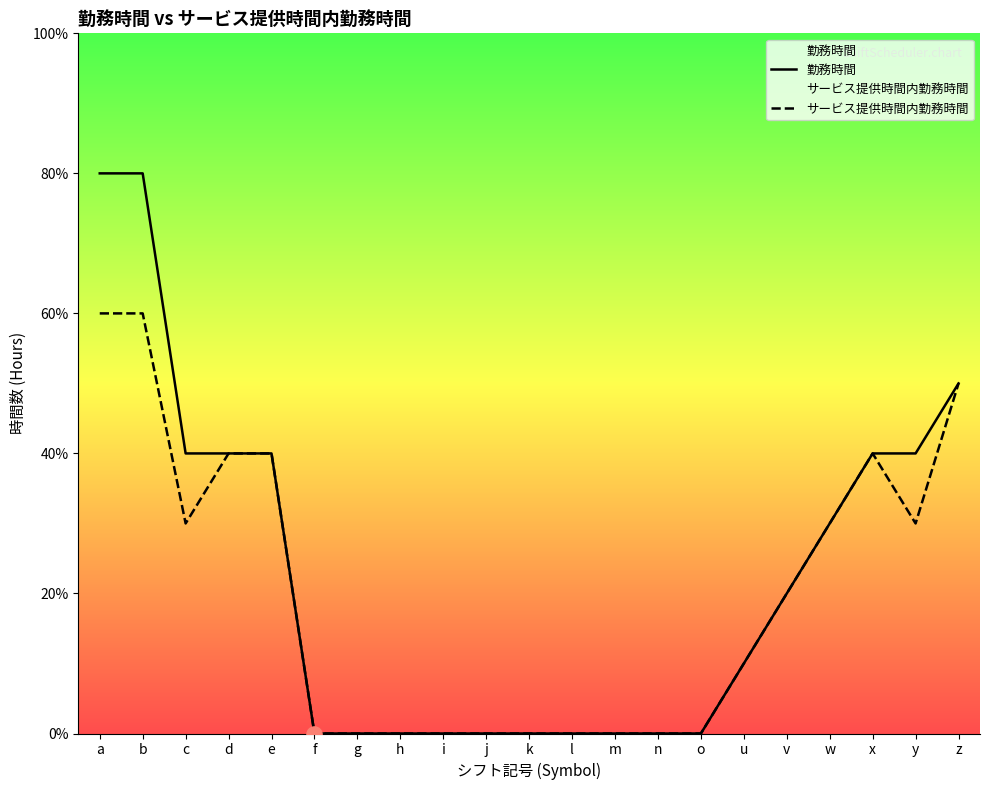

Is the value of サービス提供時間内勤務時間 at j greater than the value of 勤務時間 at a?

No